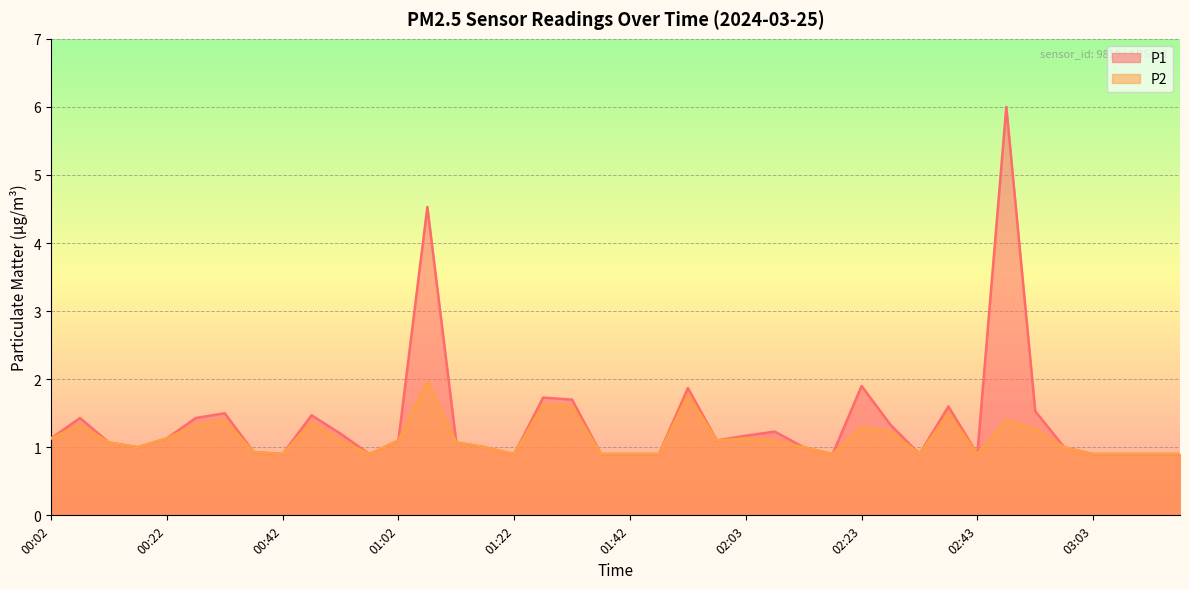

In P1, how many points are higher than both neighbors (excluding endpoints)?

10